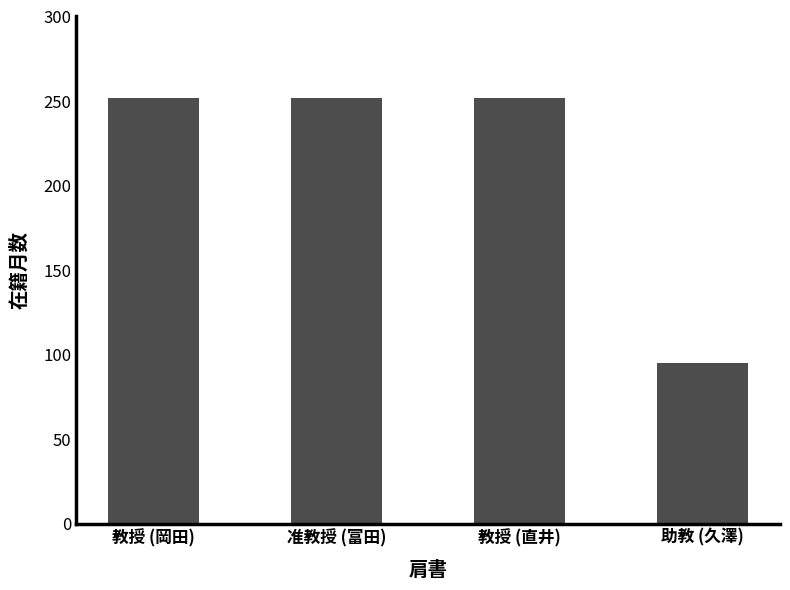

Which label corresponds to the smallest value in the chart?

助教 (久澤)